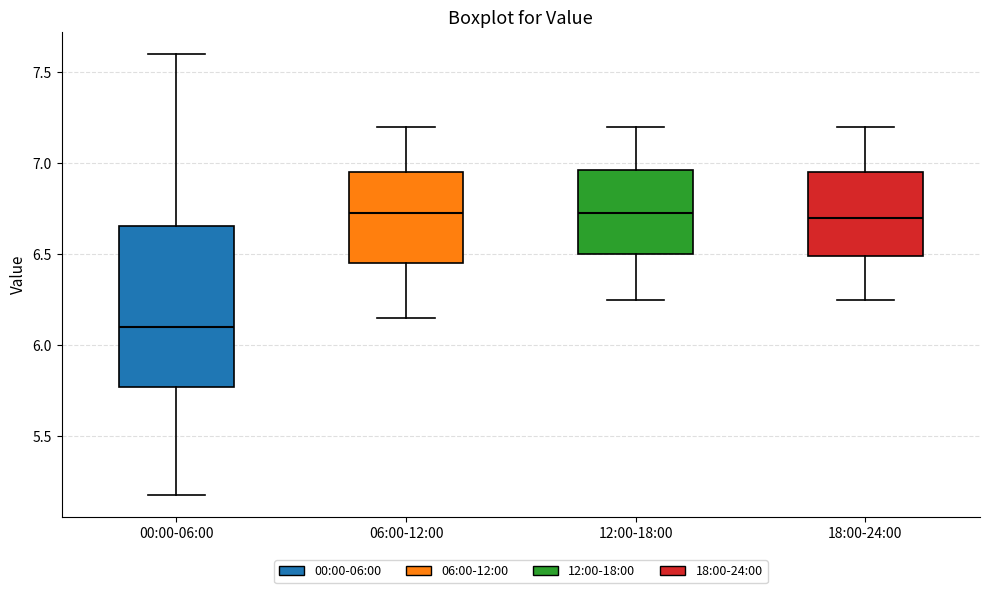

Reading left to right, transcribe this box plot: for each box, give where its median line is, the range the box spans, and where its two whiskers end, as read against the y-axis. The values are not printed on the chart, so give them approximately, as read against the axis.

00:00-06:00: median 6.10, box 5.75 to 6.65, whiskers 5.20 to 7.60
06:00-12:00: median 6.75, box 6.45 to 6.95, whiskers 6.15 to 7.20
12:00-18:00: median 6.75, box 6.50 to 6.95, whiskers 6.25 to 7.20
18:00-24:00: median 6.70, box 6.50 to 6.95, whiskers 6.25 to 7.20